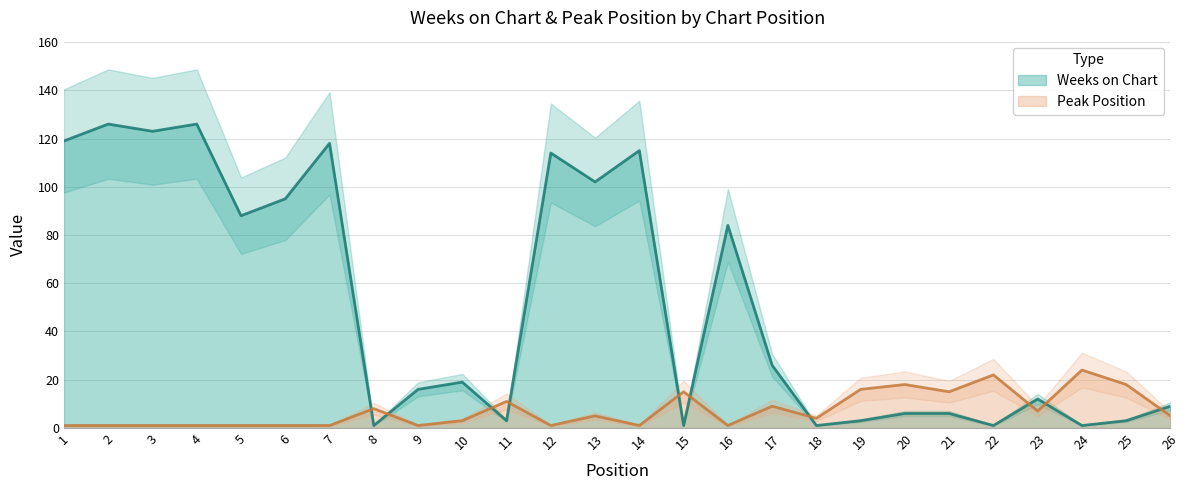

True or false: Peak Position has a value of 4 at 23.

False